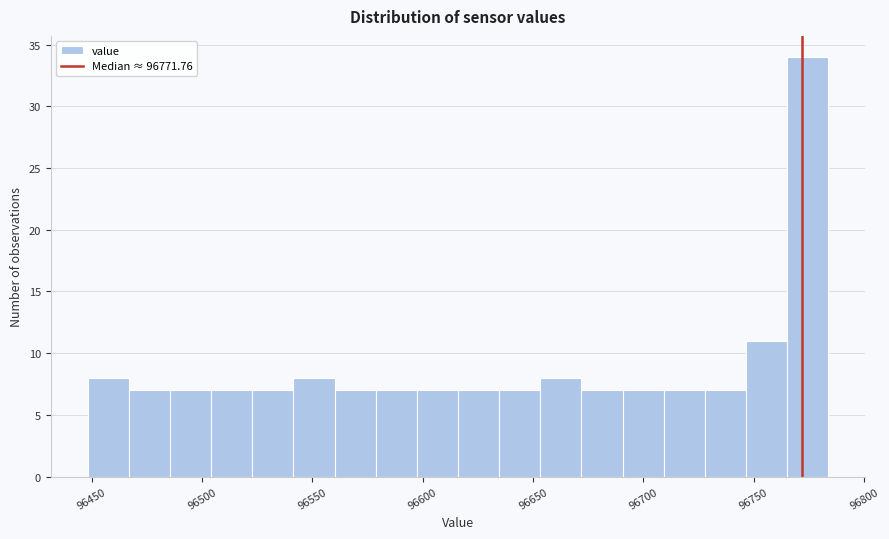

Read against the x-axis, roughly where is the centre of the tallest bar?

96775